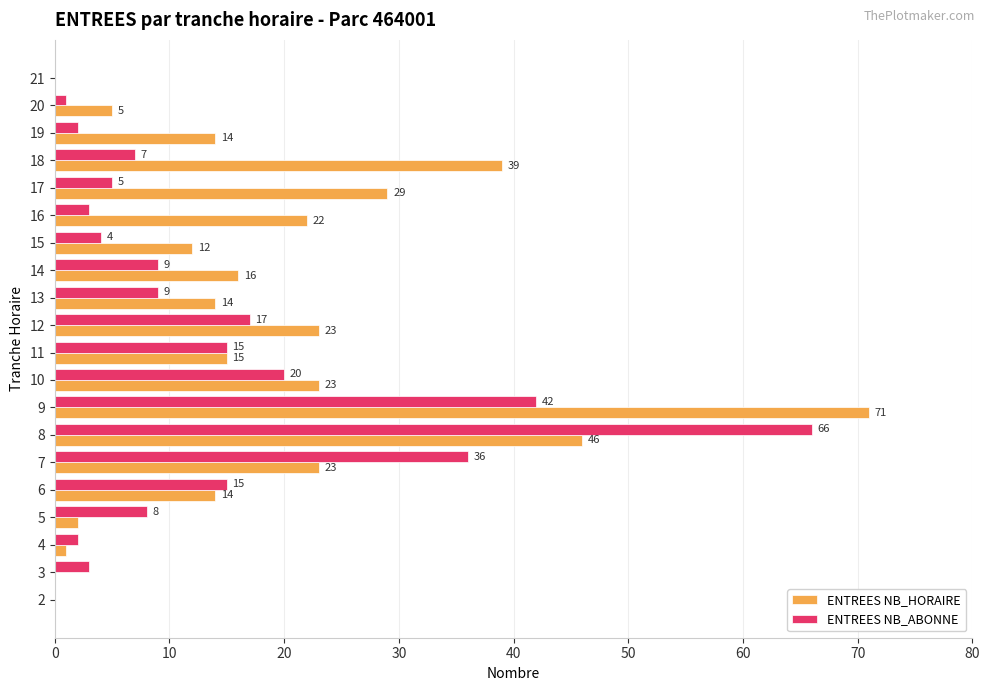

What is the total value across all series at 4?

3